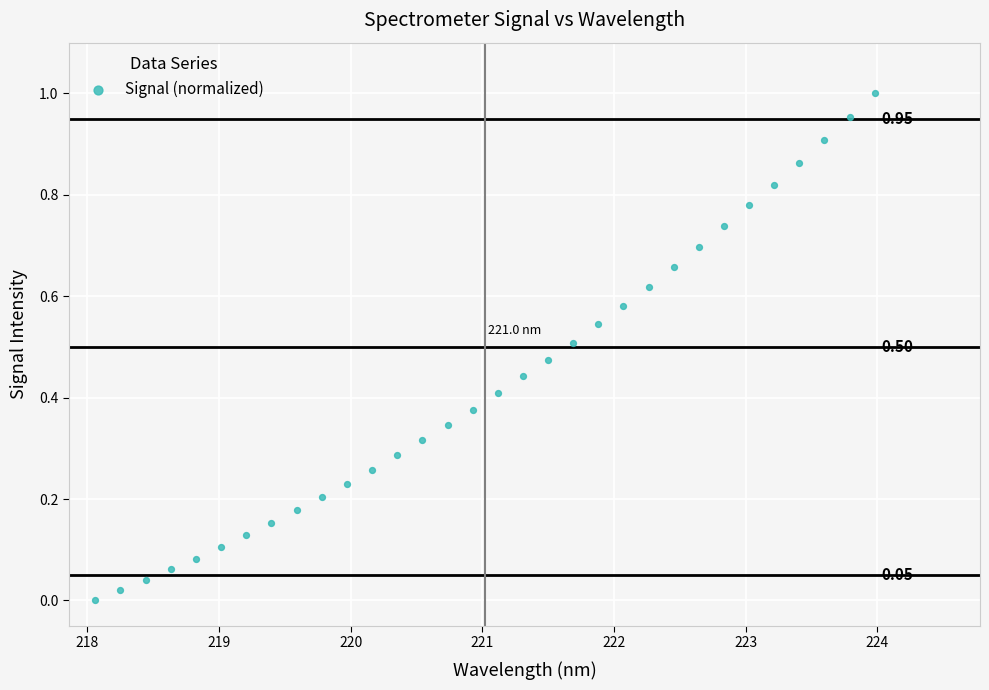

How many points are shown in the scatter plot?

32